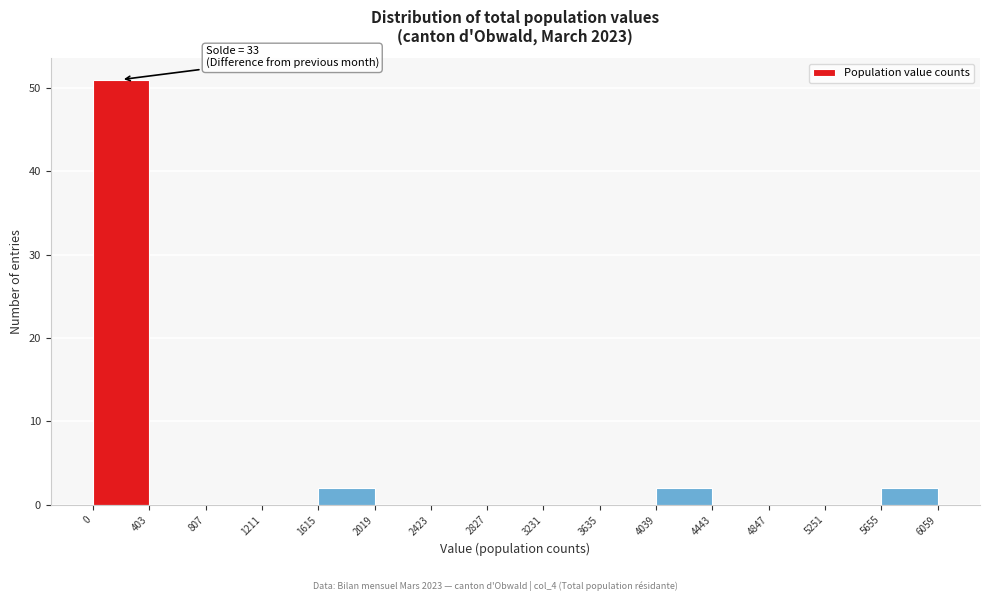

Which range on the x-axis has the tallest bar?

0 to 403